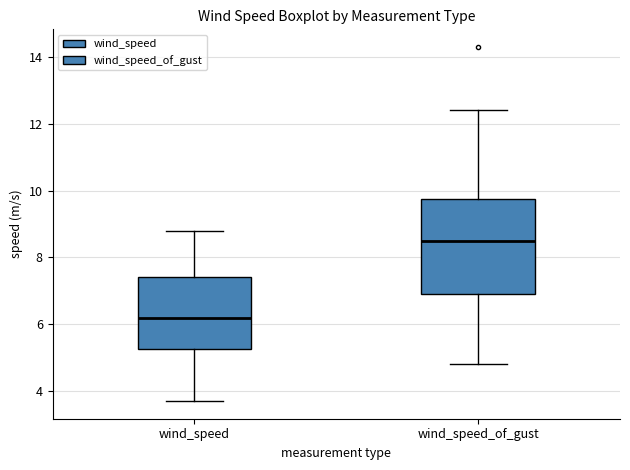

Comparing the boxes themselves (not the whiskers), which one is the tallest?

wind_speed_of_gust